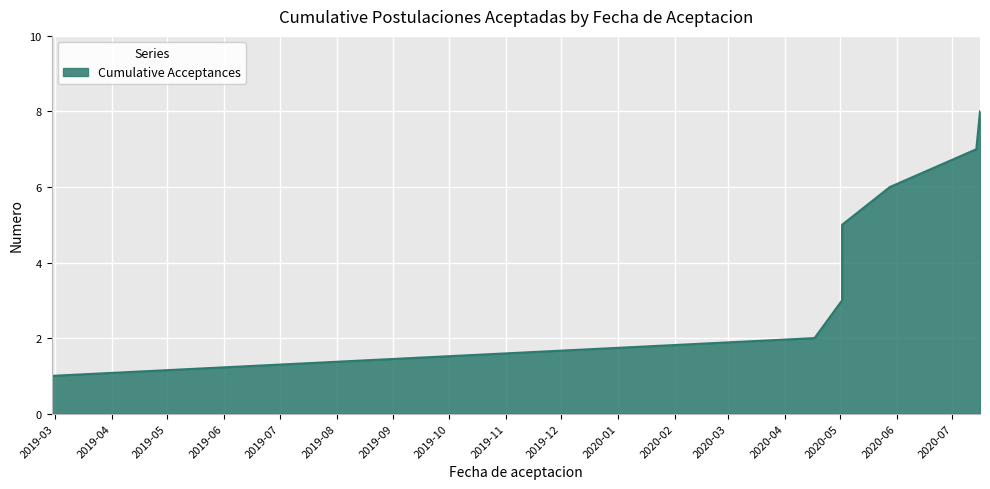

How many lines are shown in the chart?

1